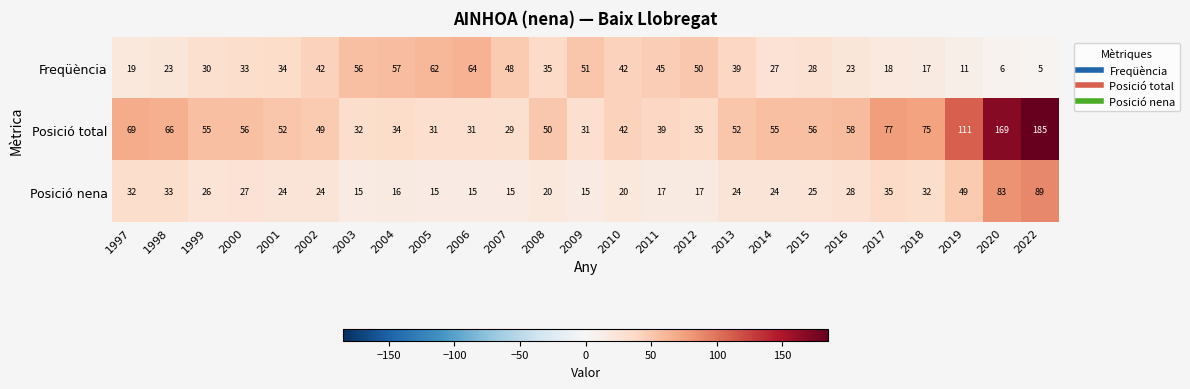

List the series in order of their peak value, highest first.

Posició total, Posició nena, Freqüència